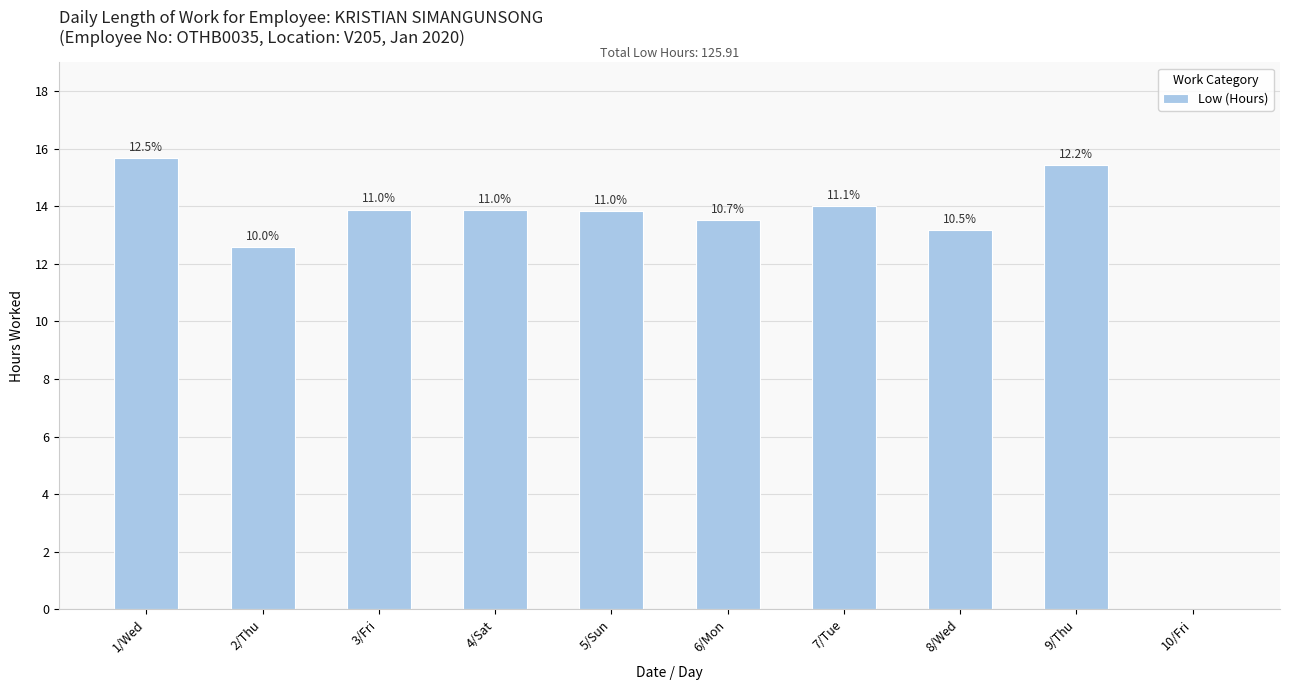

Reading left to right, list all the values displayed in this chart.

1/Wed=15.7	2/Thu=12.6	3/Fri=13.9	4/Sat=13.9	5/Sun=13.8	6/Mon=13.5	7/Tue=14.0	8/Wed=13.2	9/Thu=15.4	10/Fri=0.0